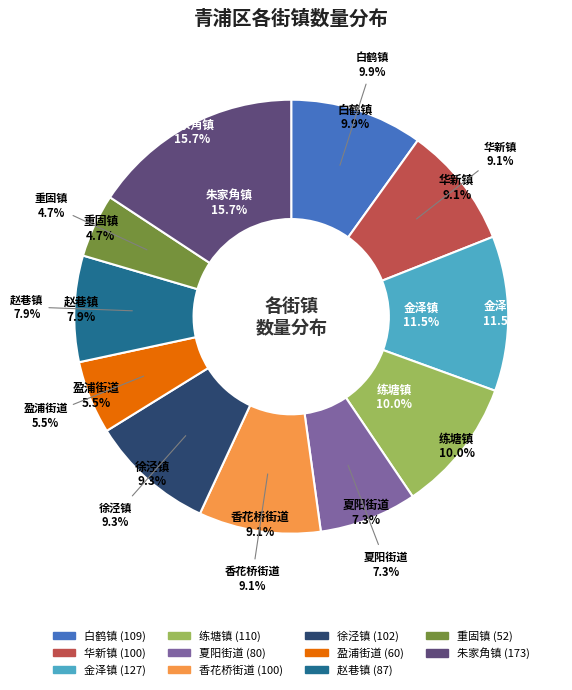

Which category has the biggest portion of the pie?

朱家角镇